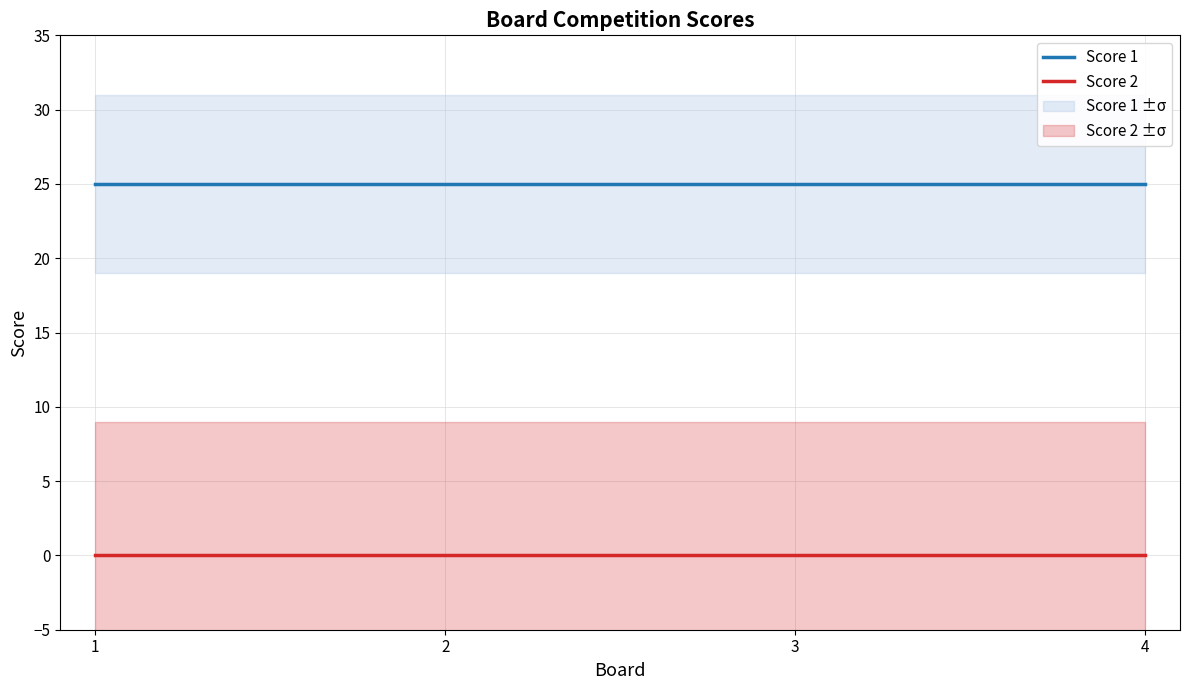

Which series has the widest spread of values?

Score 2